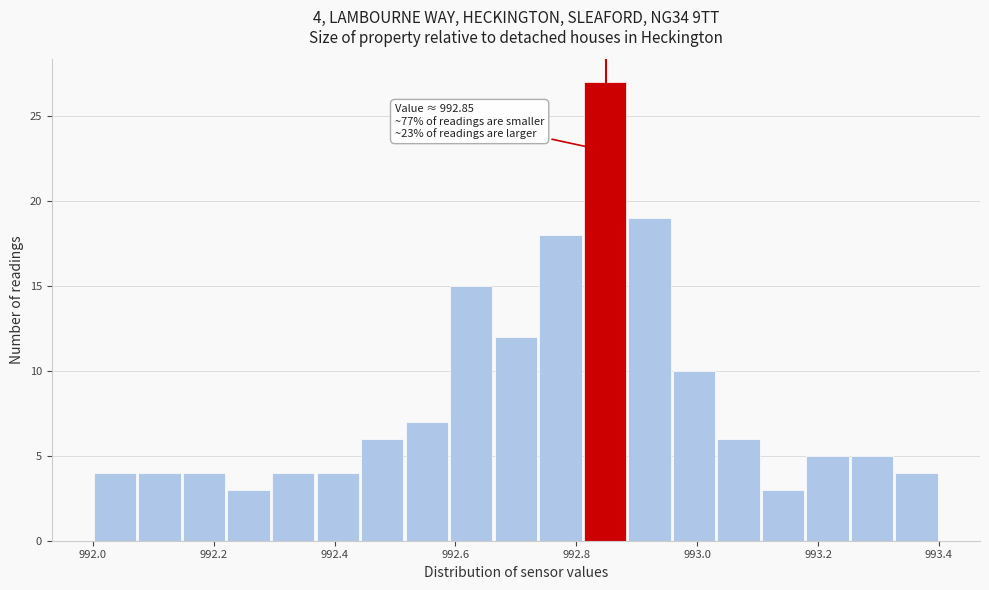

Read against the x-axis, roughly where is the centre of the tallest bar?

992.84